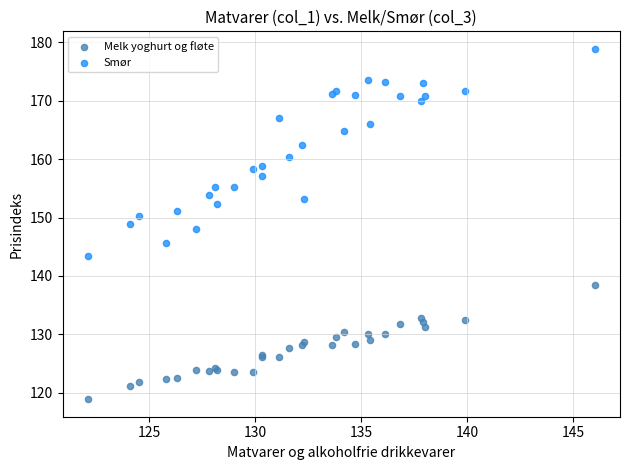

Which series has the widest spread of Y values?

Smør